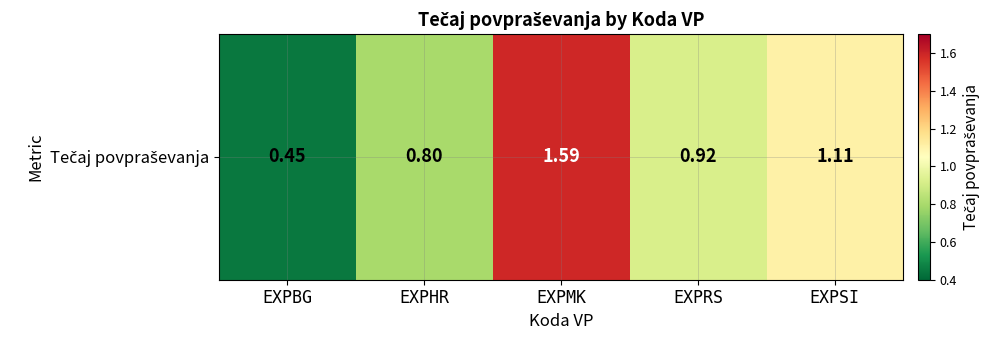

List the labels in order of value, smallest first.

EXPBG, EXPHR, EXPRS, EXPSI, EXPMK